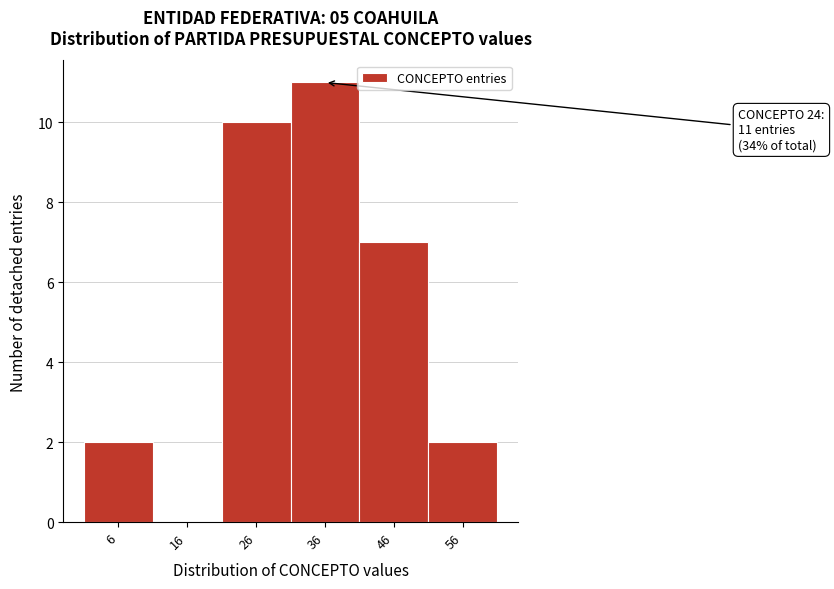

Over which range of the x-axis is the bar tallest?

31 to 41